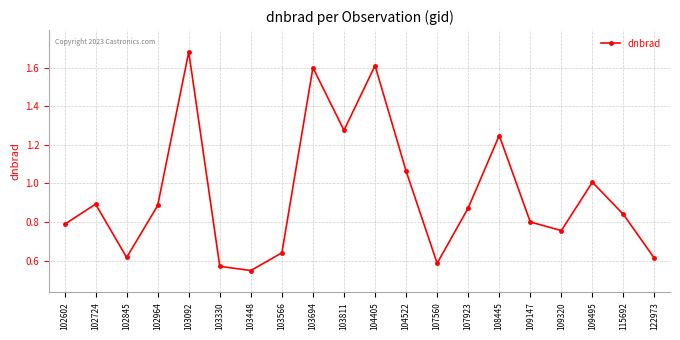

The value at 103694 is 1.6. True or false?

True